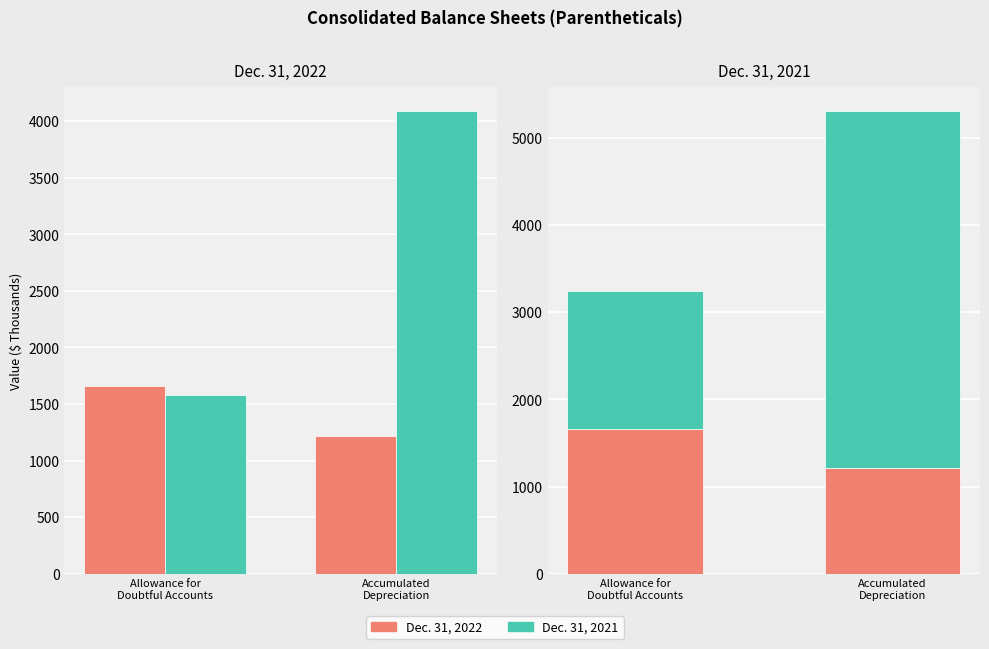

Count the number of categories in the chart.

2